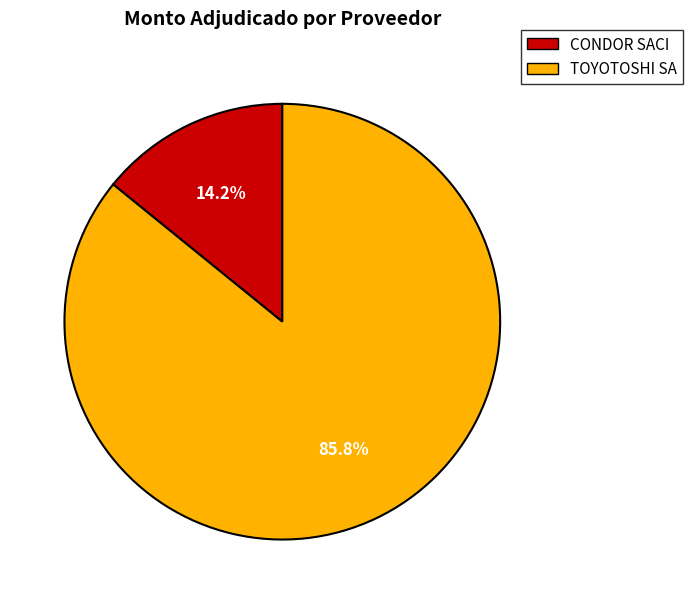

To the nearest percent, what is the difference between the TOYOTOSHI SA and CONDOR SACI slice percentages?

72%